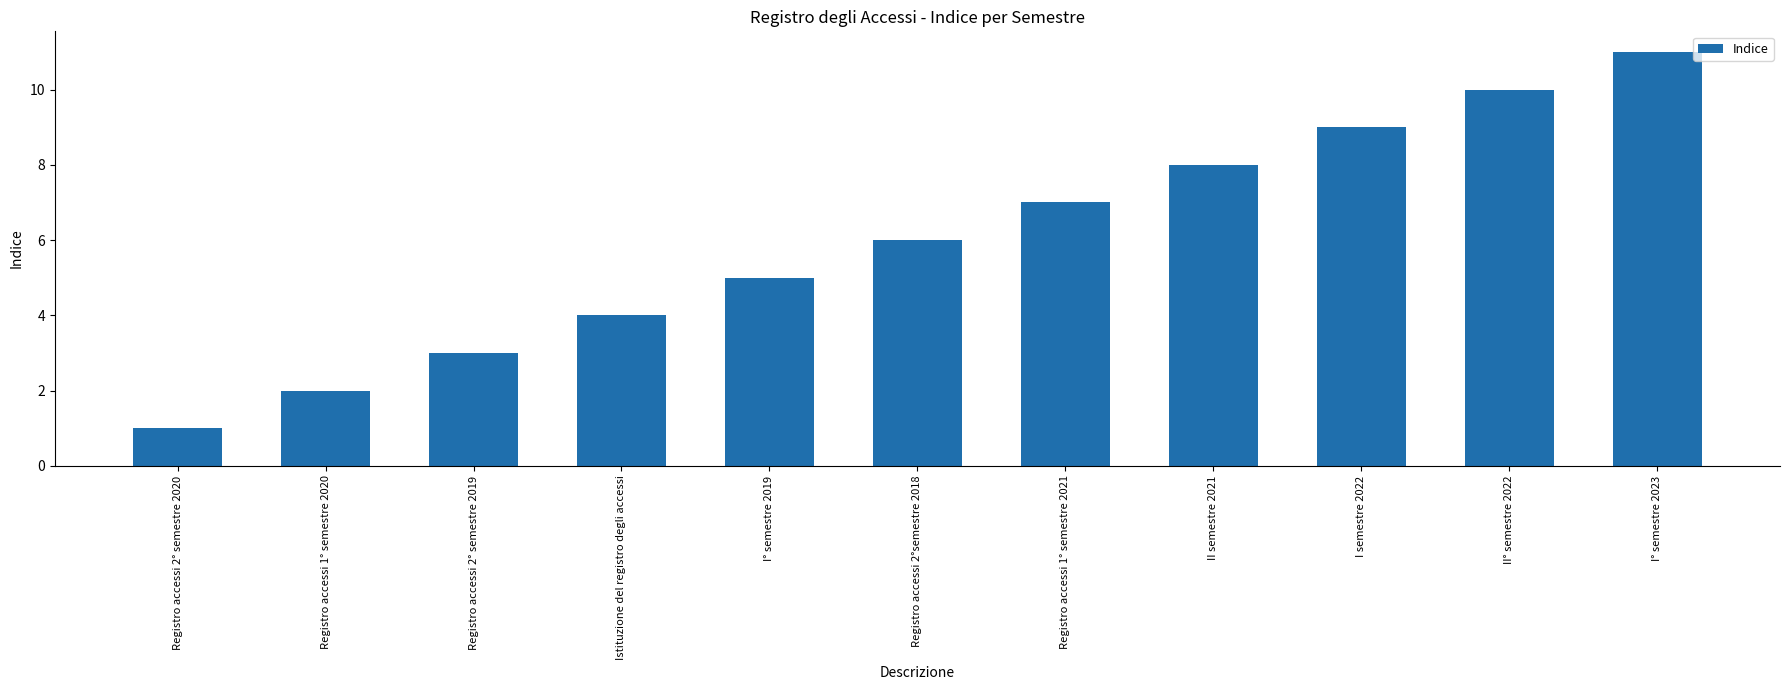

What is the difference between the values at Registro accessi 1° semestre 2020 and Registro accessi 2°semestre 2018?

4